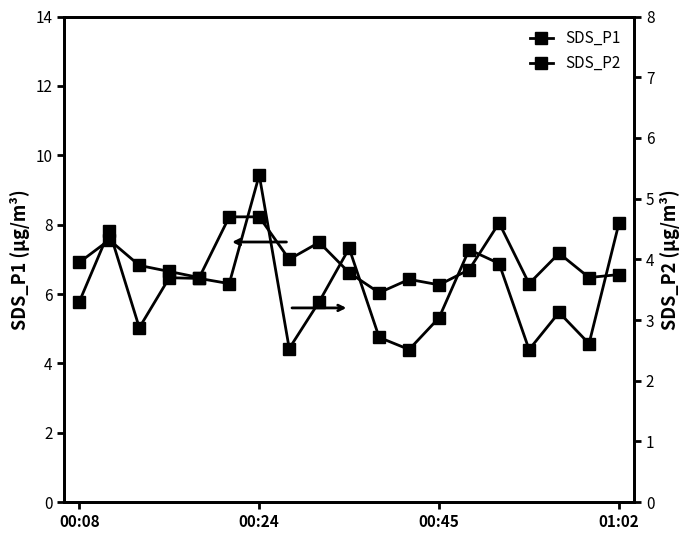

Is the value of SDS_P1 at 4 greater than the value of SDS_P2 at 10?

Yes